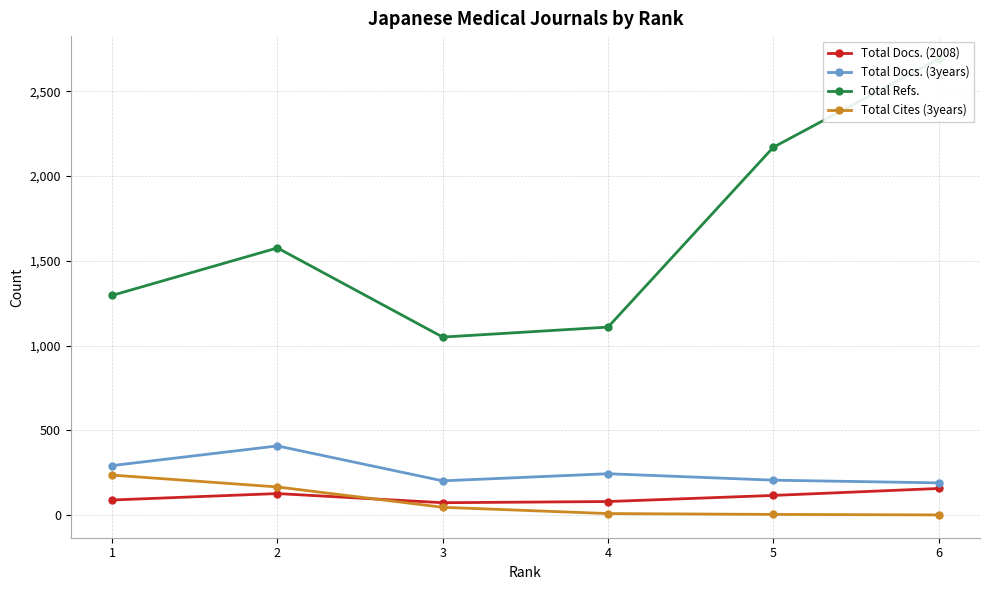

Count the number of categories in the chart.

6